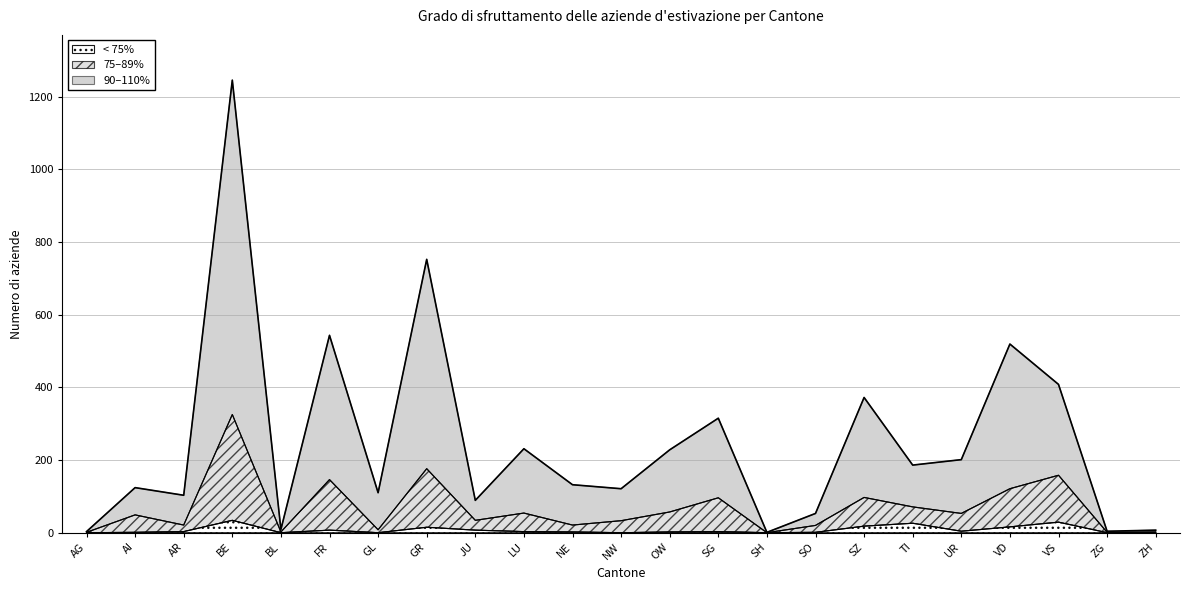

How many positive values does the < 75% series have?

16